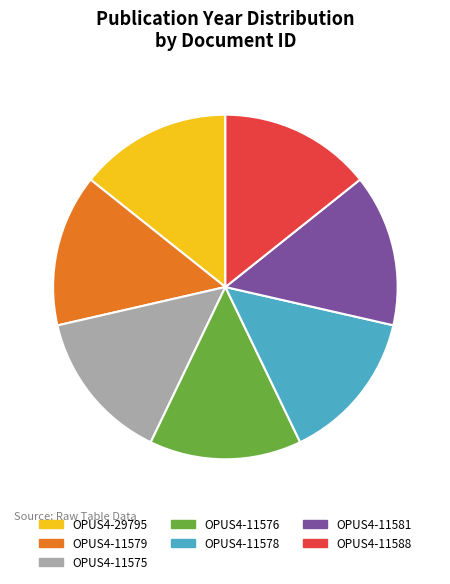

Does OPUS4-11579 represent more than half of the total?

No